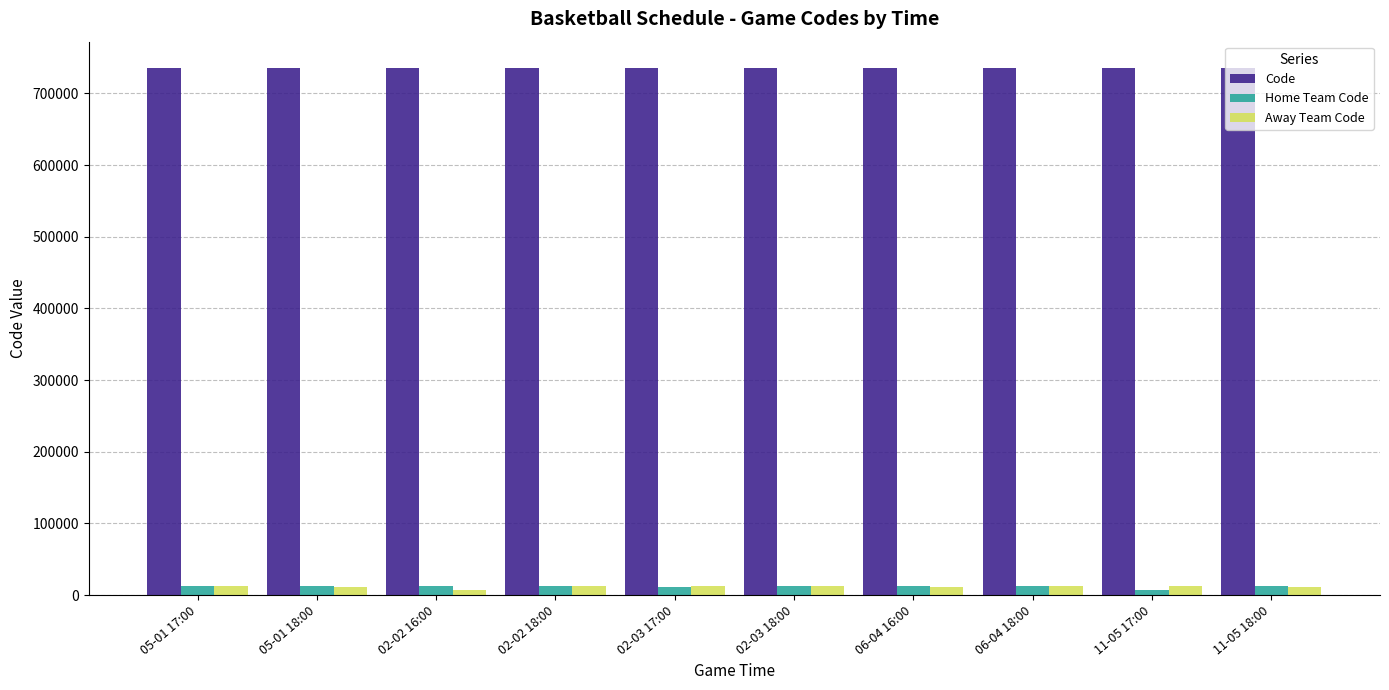

What is the average value of the Code series?

735419